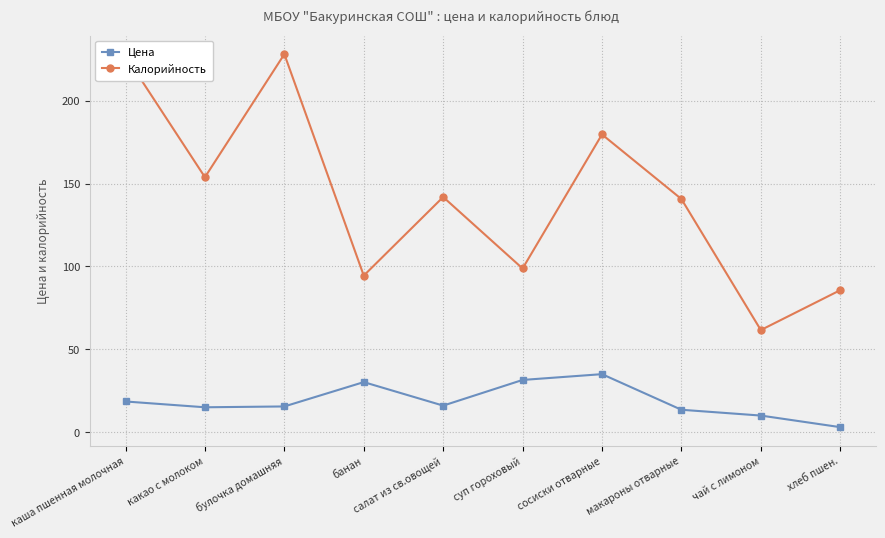

True or false: Цена and Калорийность cross at least once.

False